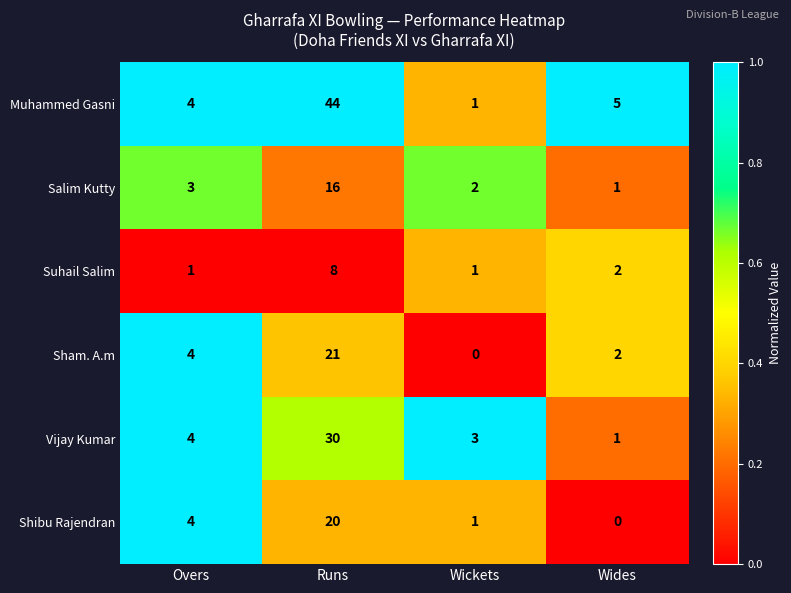

Reading left to right, list all the values displayed in this chart.

Muhammed Gasni: 4	44	1	5
Salim Kutty: 3	16	2	1
Suhail Salim: 1	8	1	2
Sham. A.m: 4	21	0	2
Vijay Kumar: 4	30	3	1
Shibu Rajendran: 4	20	1	0